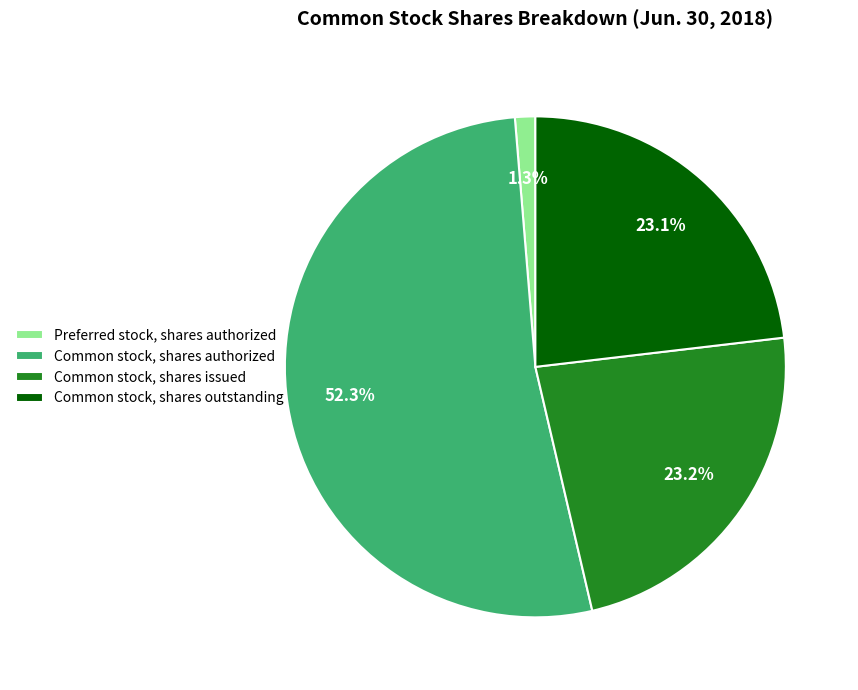

How many slices are in this pie chart?

4